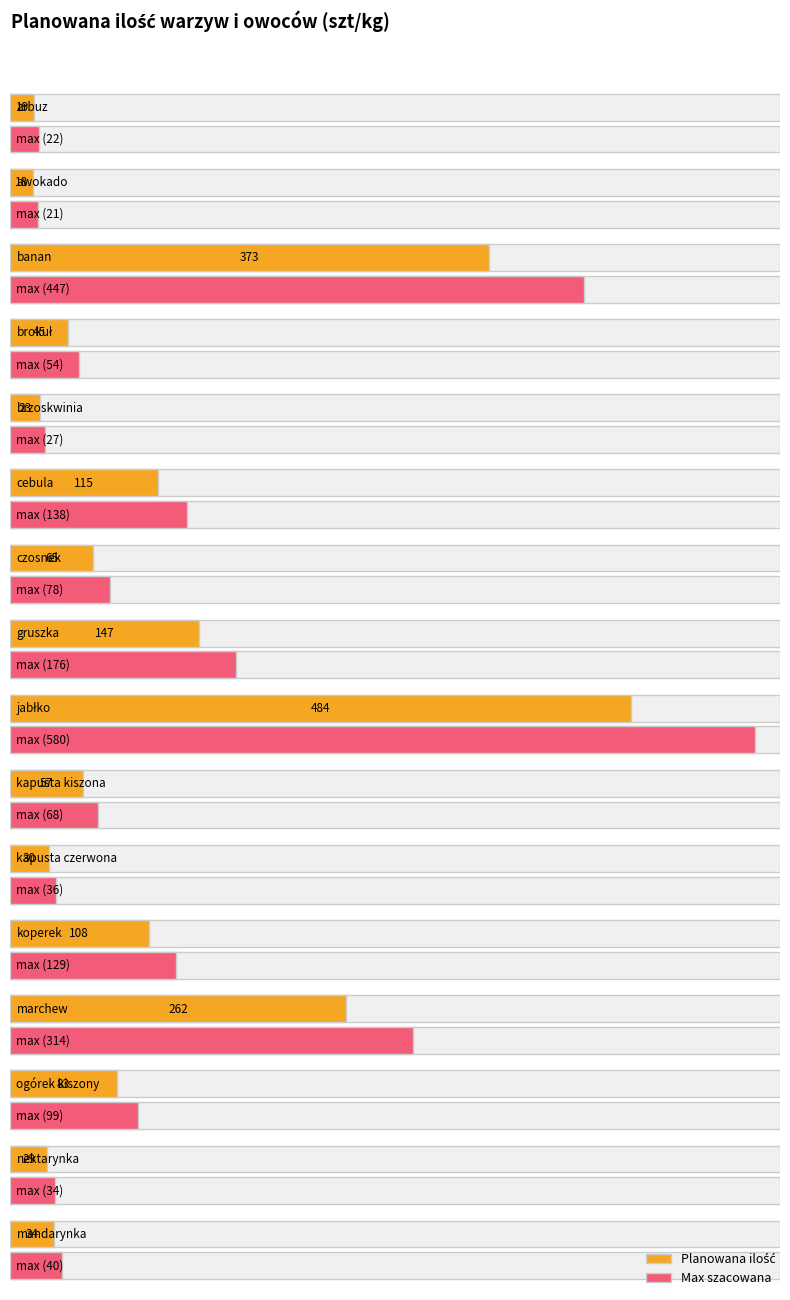

What is the label of the 10th bar from the right?

czosnek